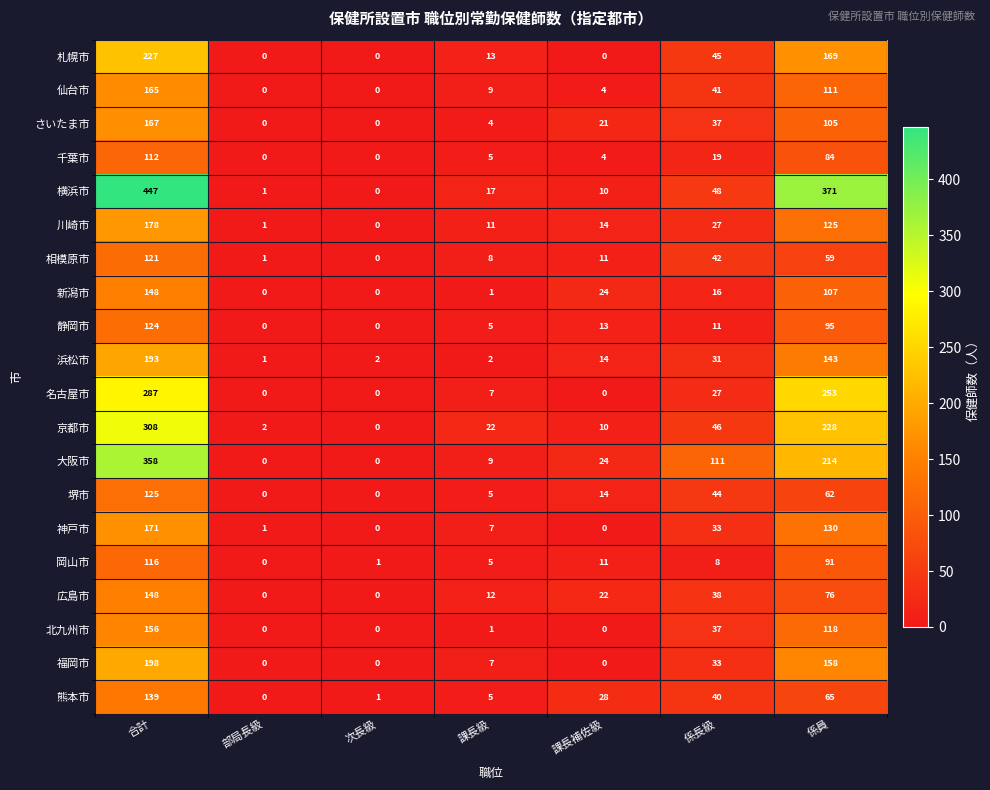

What is the difference between the maximum and minimum values in the 浜松市 series?

192